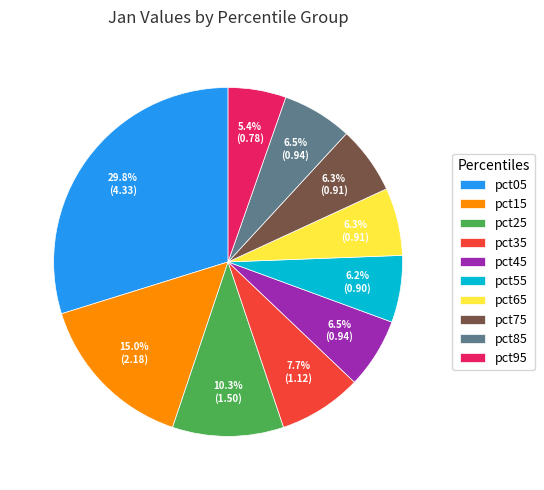

Count the number of slices in the pie.

10